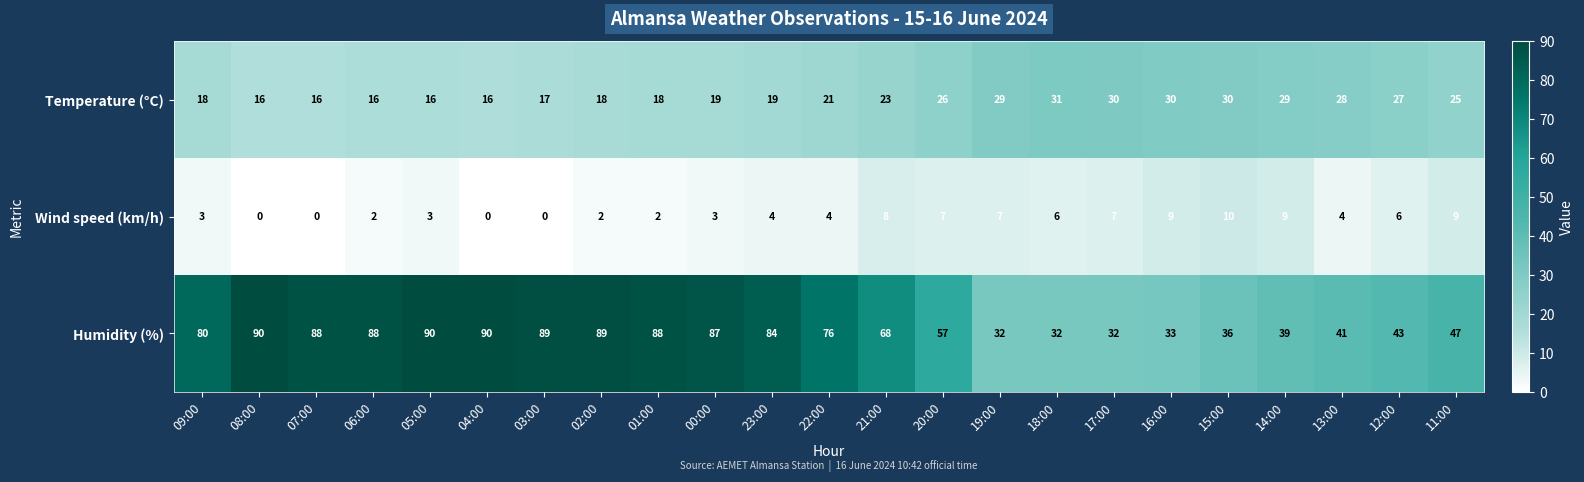

Which series has the largest total across all categories?

Humidity (%)